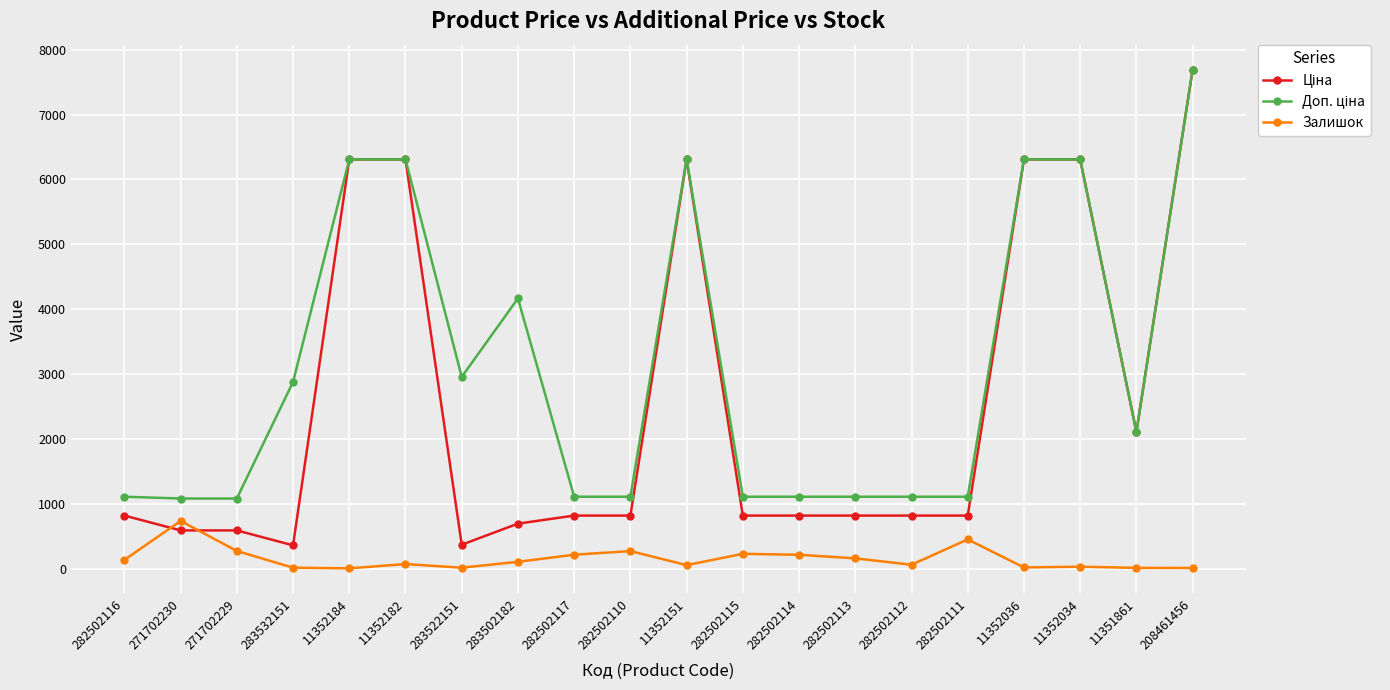

The Залишок series shows 106.0 at 283502182. True or false?

True